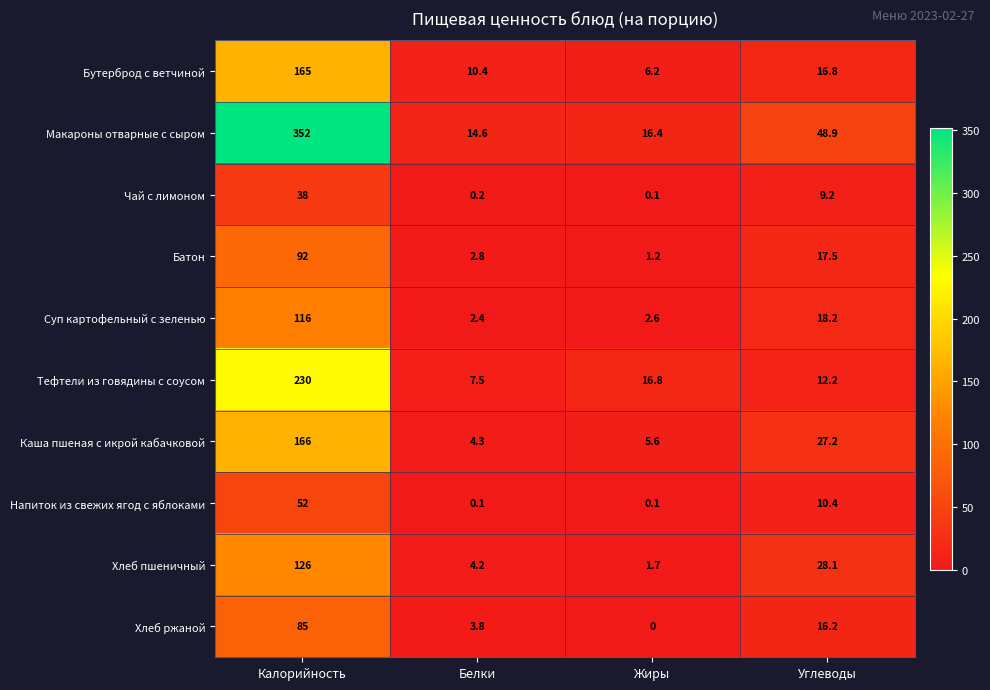

Which series has the largest range (max minus min)?

Макароны отварные с сыром